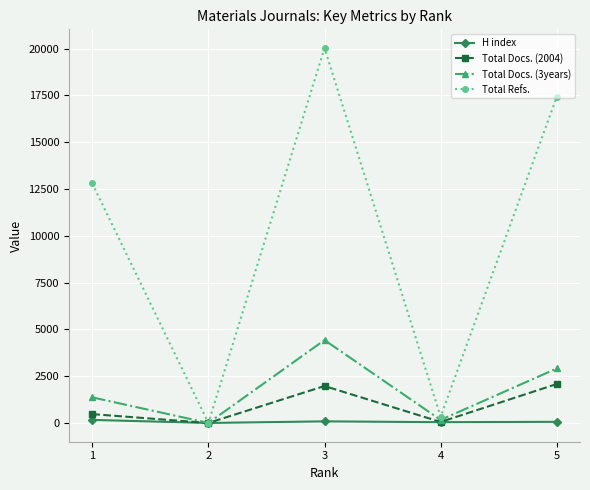

What is the greatest value displayed?

20028